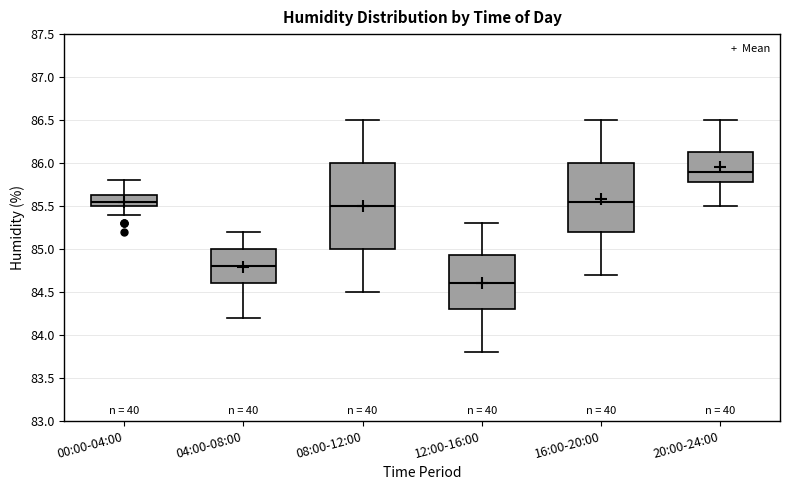

Which box has the lowest median line?

12:00-16:00